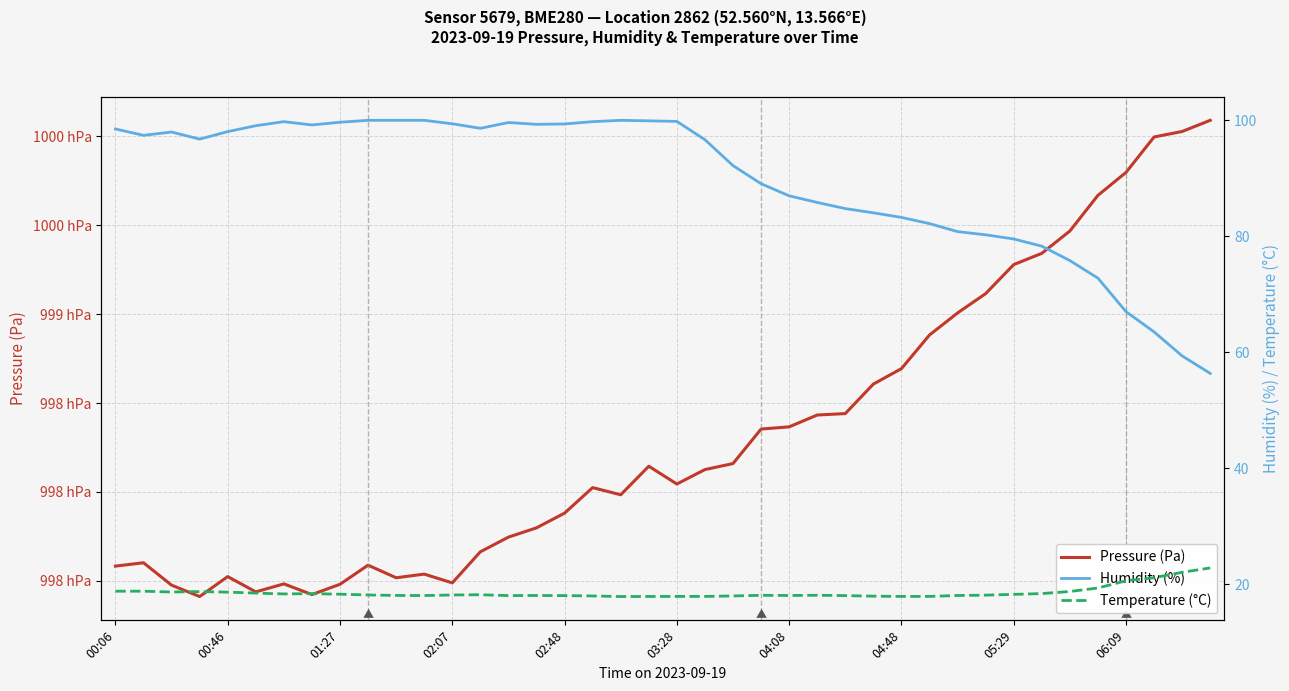

True or false: Pressure (Pa) and Humidity (%) cross at least once.

False